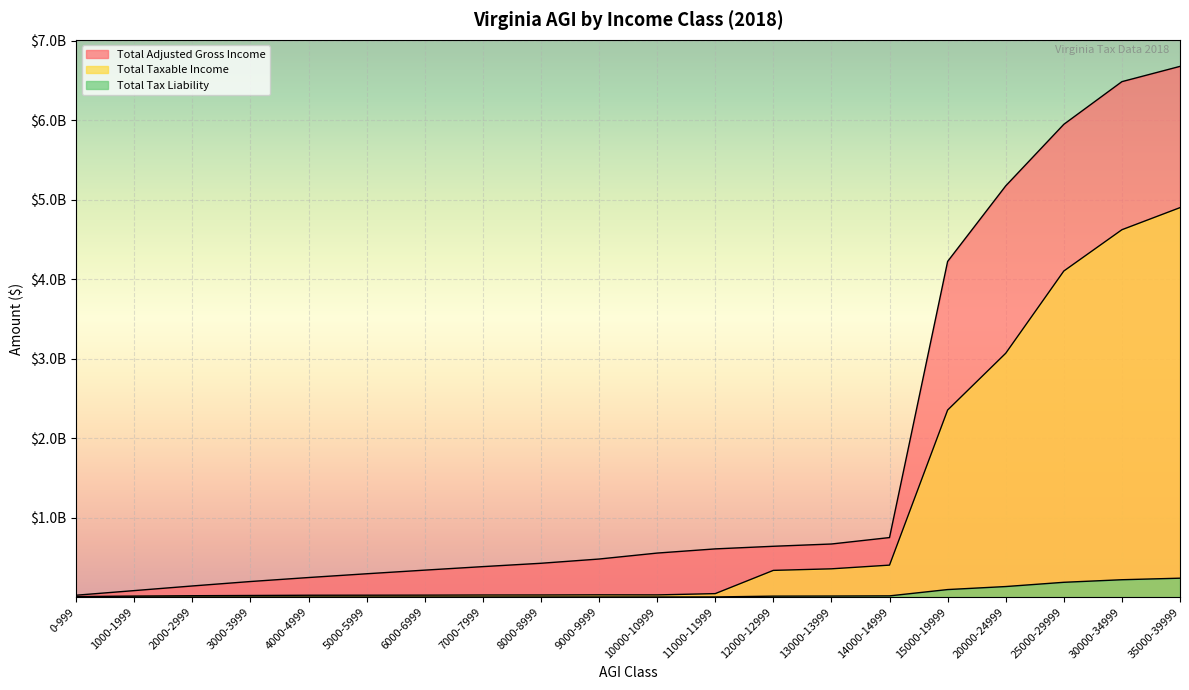

Does the chart display data point markers on the line(s)?

No